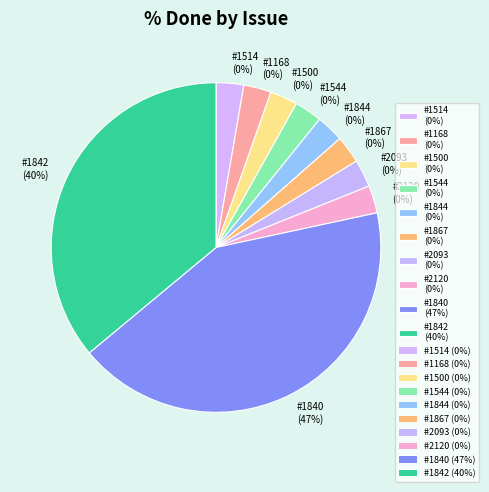

True or false: 1500 (0%) accounts for 8% of the total.

False